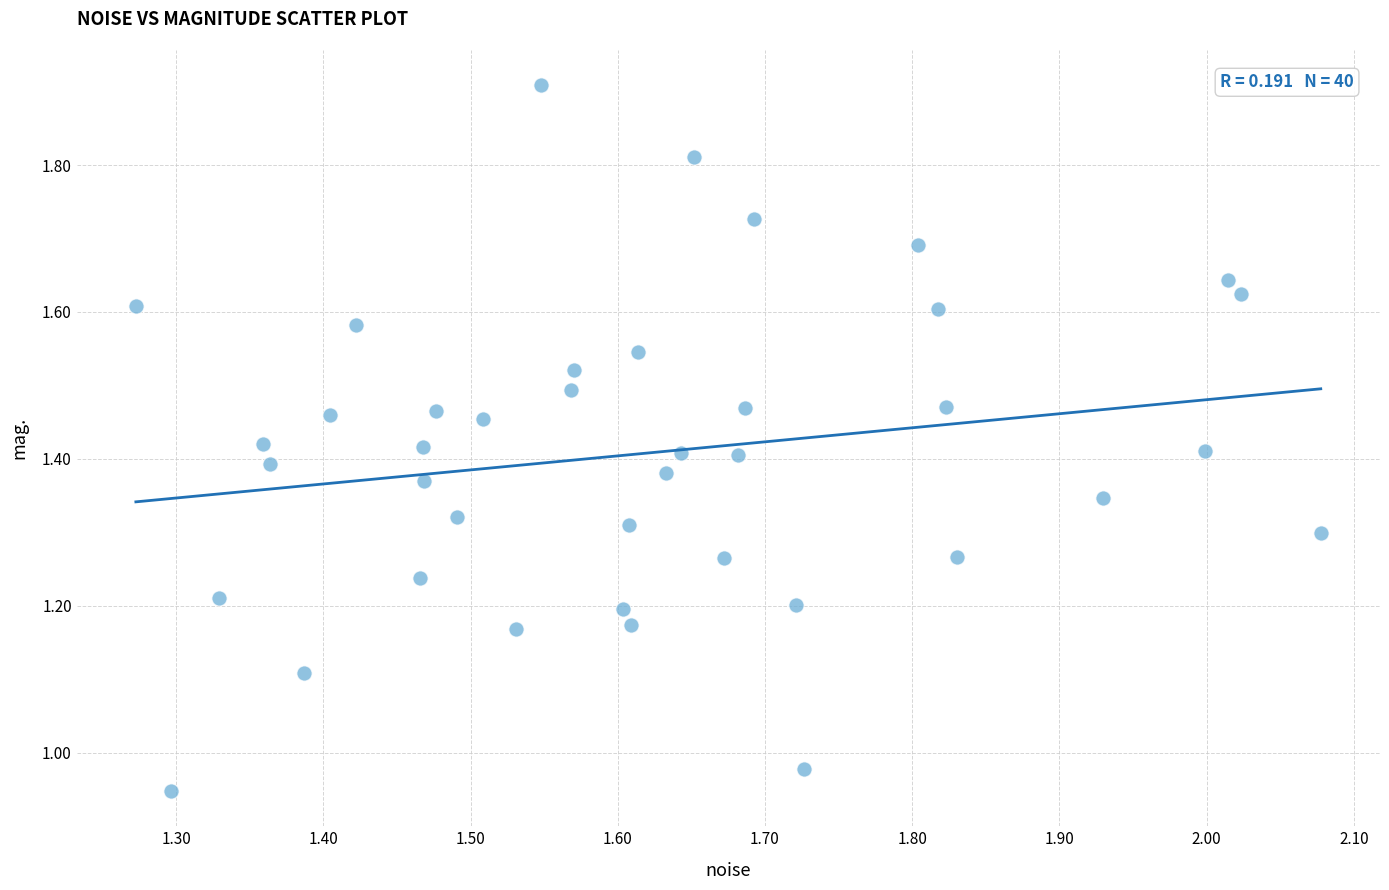

What is the range of X values (max minus min)?

0.8